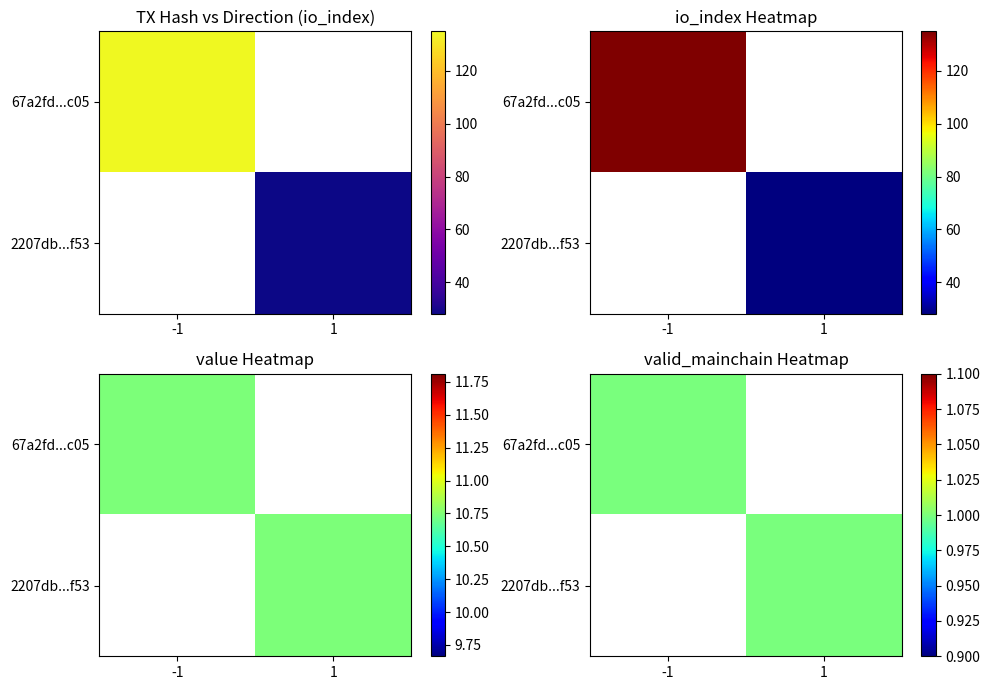

Is the value of 67a2fd407d440702ee208ae57336b9b2d066c05 at direction greater than the value of 2207db8c2efd3b9cbaf1ea3b730060d1232ff53 at direction?

No